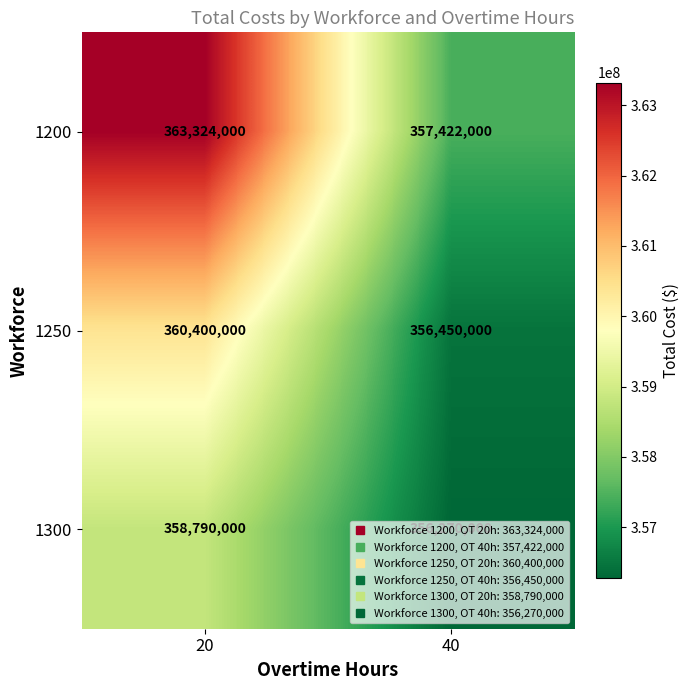

True or false: 1250 has a value of 171438209 at 20.

False